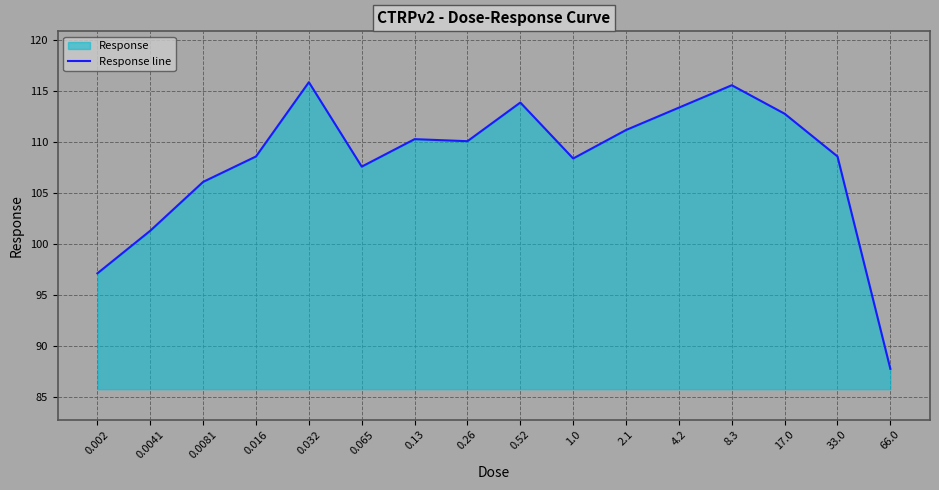

True or false: there are more than 0 points higher than both neighbors.

True